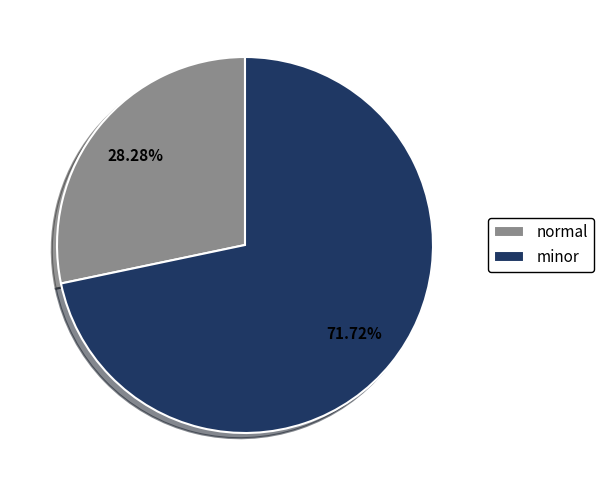

What percentage is the normal slice, to the nearest percent?

28%